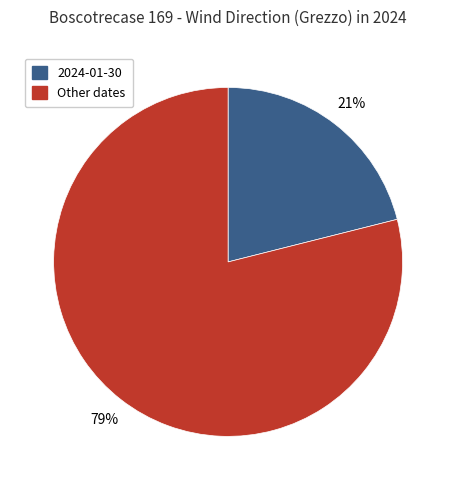

Does any single category account for the majority?

Yes